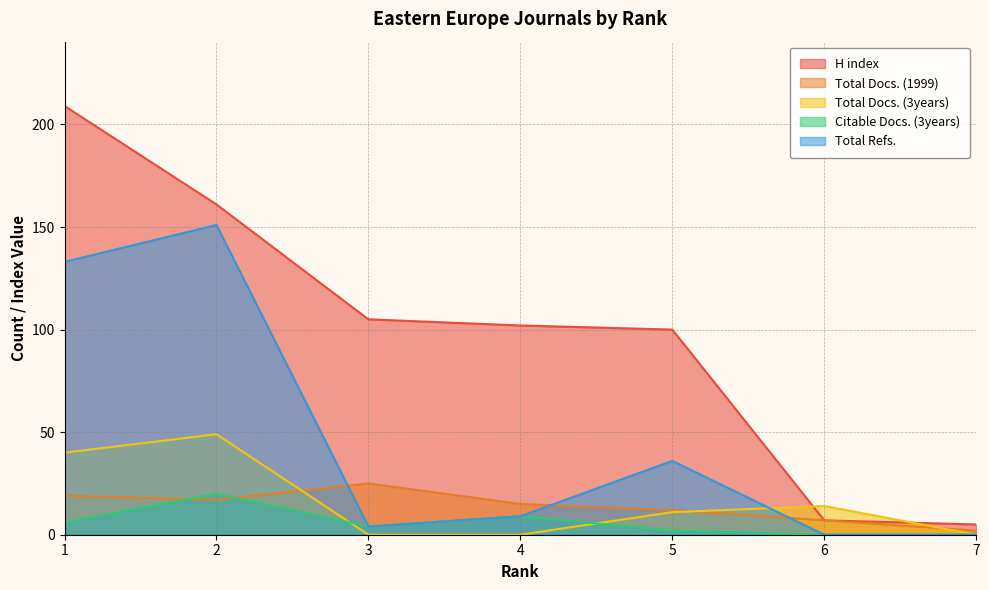

At which label does Total Docs. (1999) first exceed 15?

1